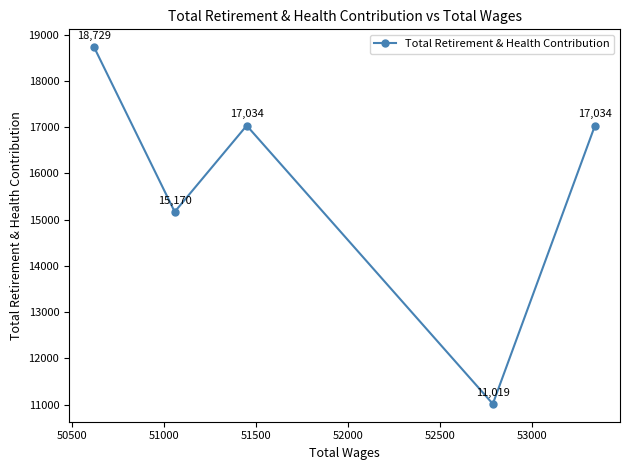

How many points are higher than both their immediate neighbors (excluding endpoints)?

1